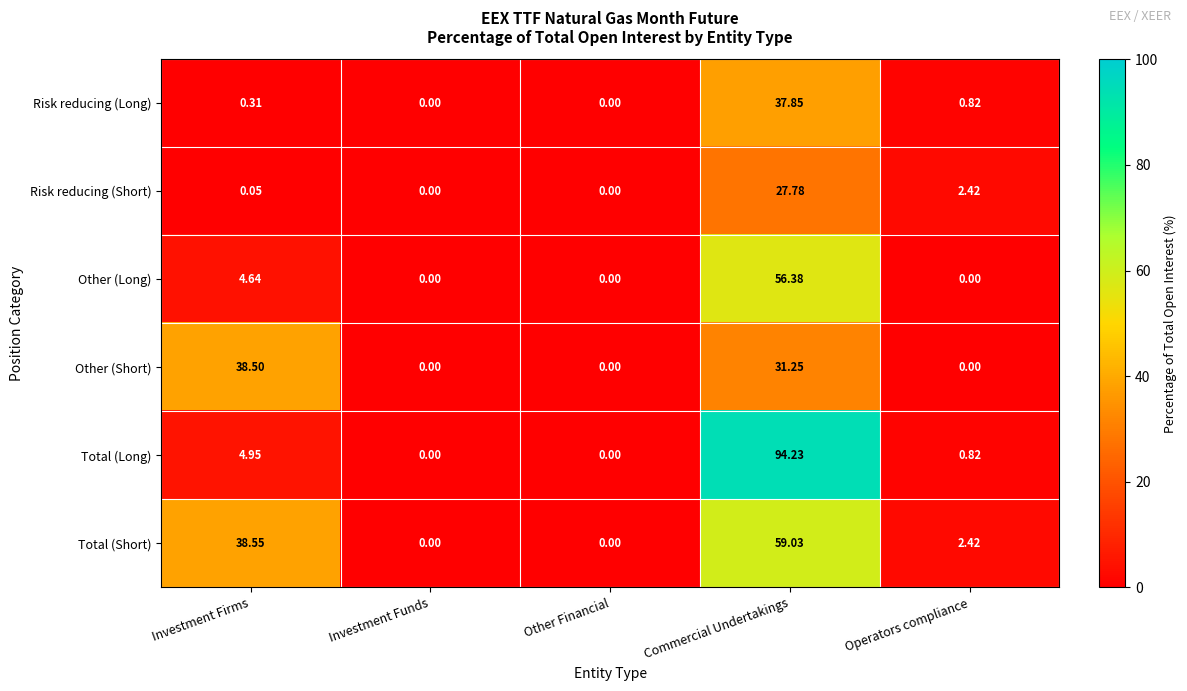

List the series in order of their peak value, highest first.

Total (Long), Total (Short), Other (Long), Other (Short), Risk reducing (Long), Risk reducing (Short)